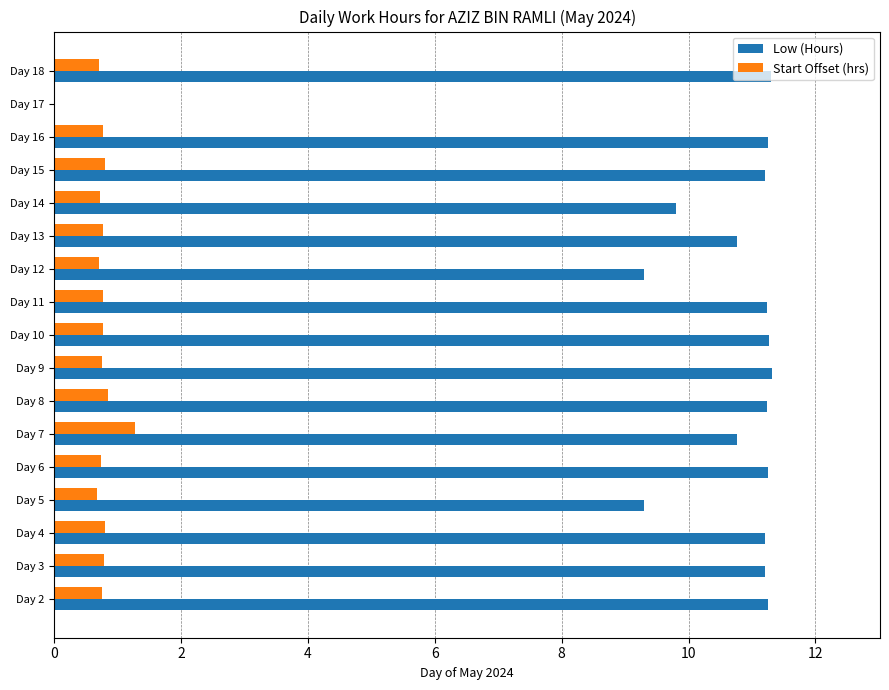

What is the greatest value displayed?

11.3